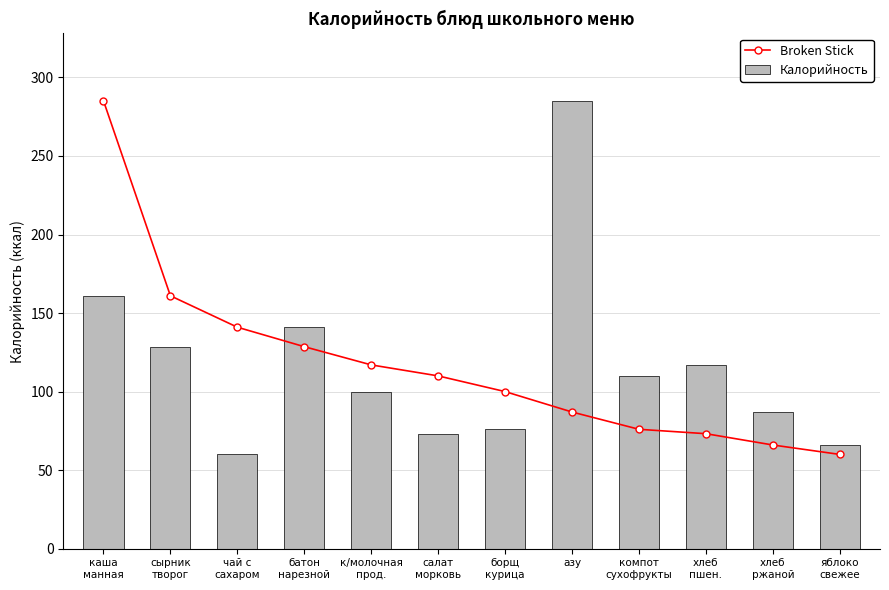

How many groups of bars are there?

12